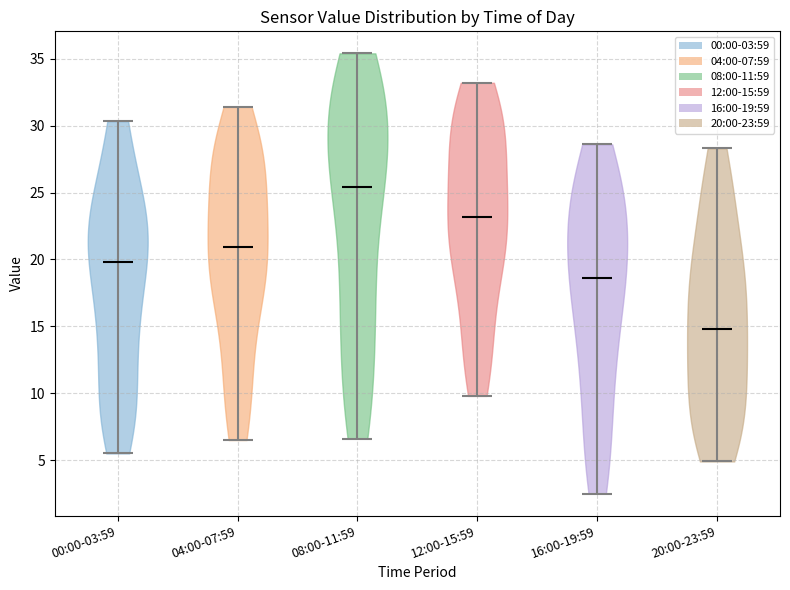

What is the lowest point the violin for 16:00-19:59 reaches on the y-axis? The values are not printed on the chart, so give them approximately, as read against the axis.

2.5